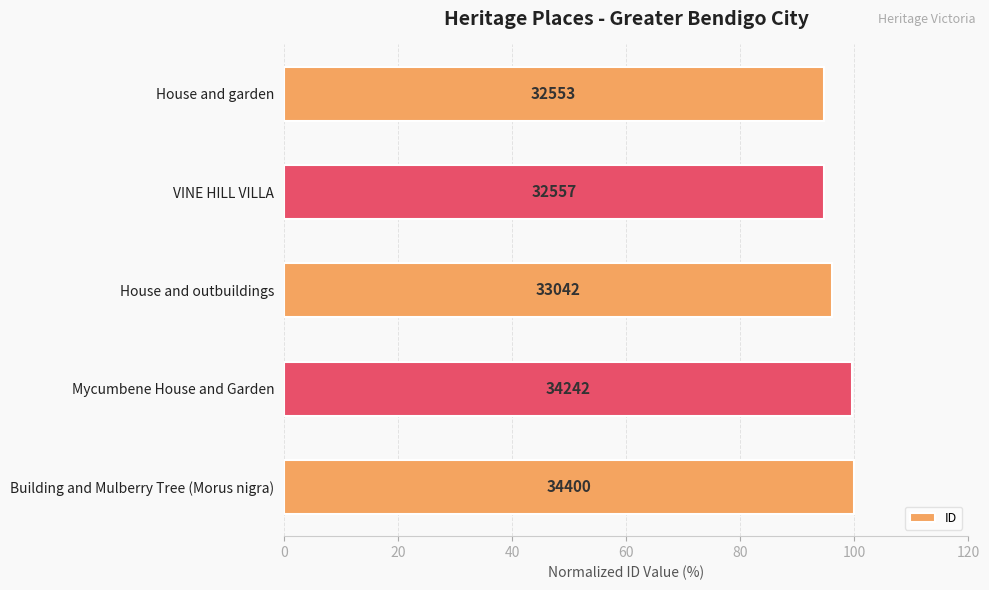

How many bars are there in total?

5